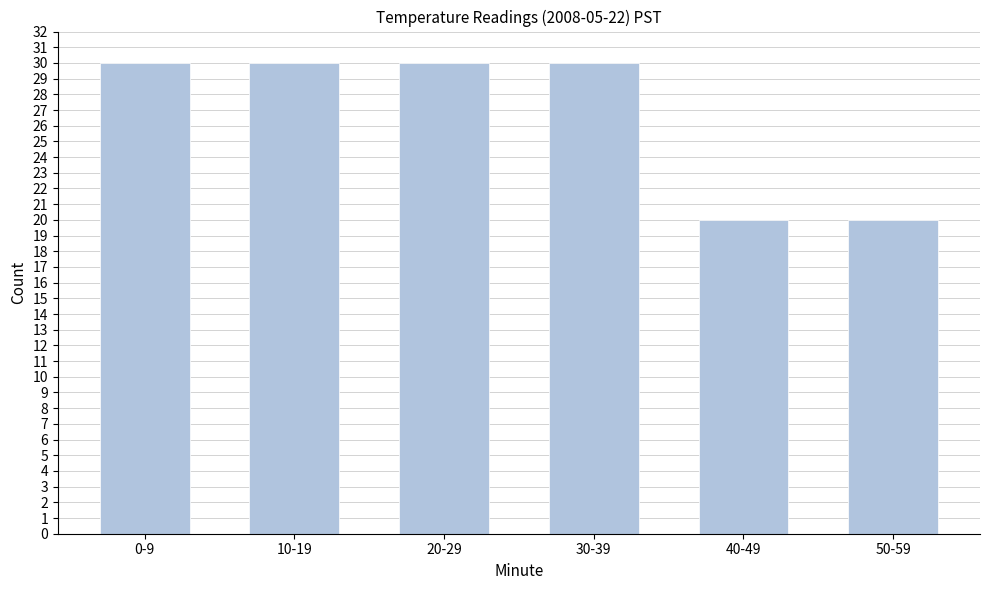

Reading left to right, list all the values displayed in this chart.

30	30	30	30	20	20